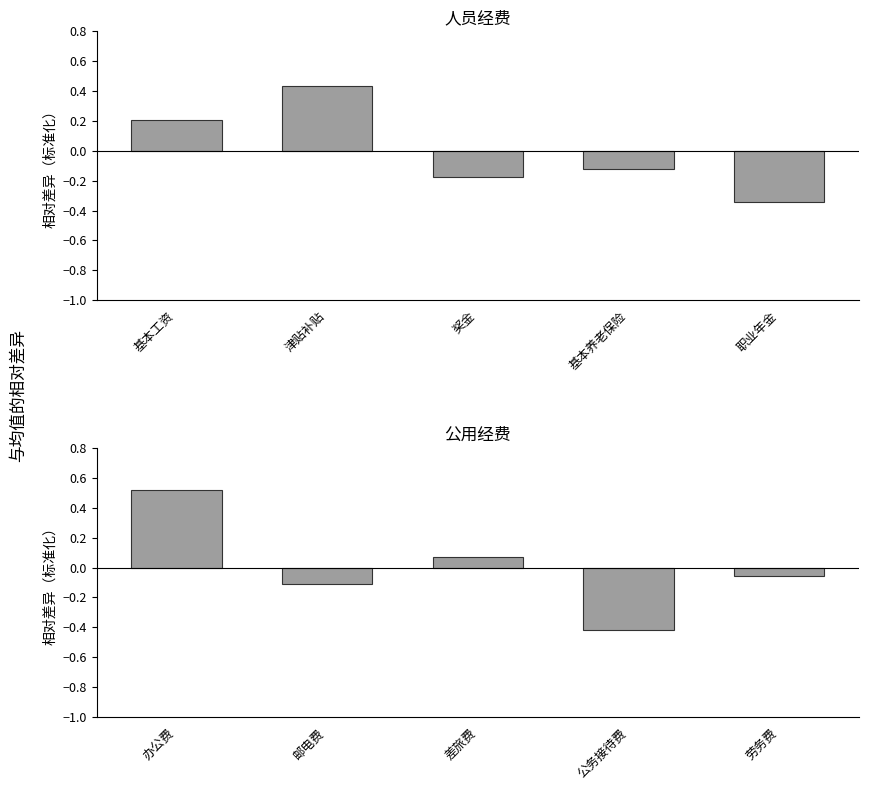

Between 津贴补贴 and 奖金, which series saw the biggest shift?

人员经费子项